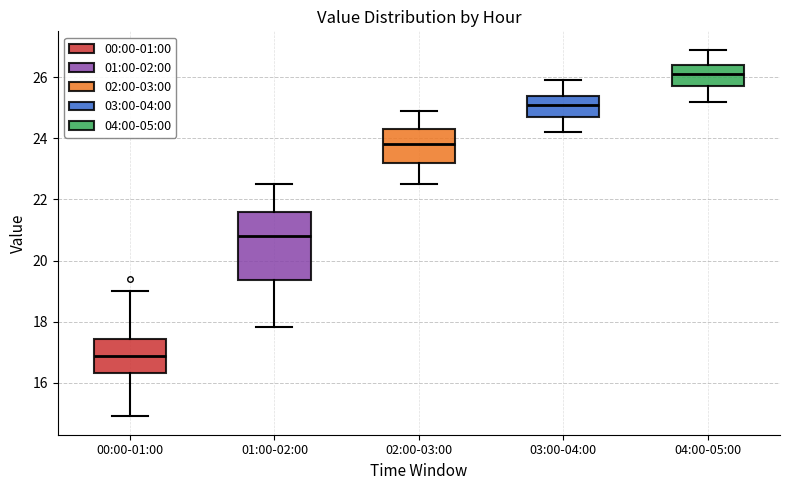

Which box has the lowest median line?

00:00-01:00